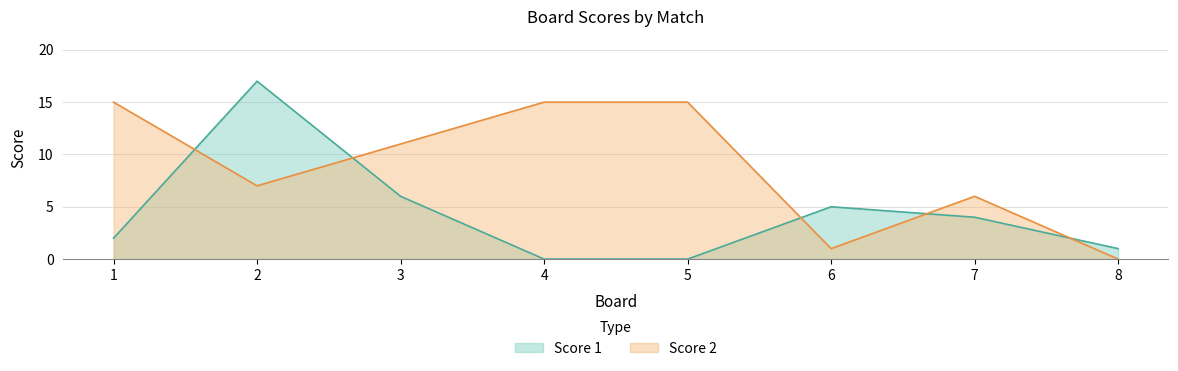

True or false: Score 2 and Score 1 cross at least once.

True